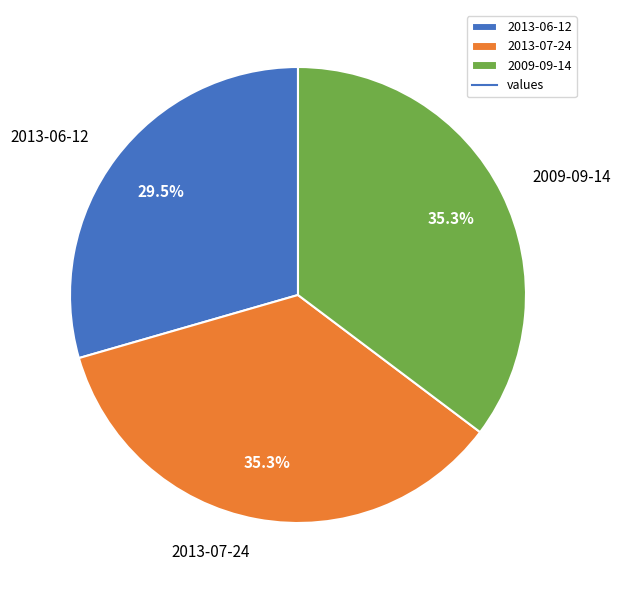

Does 2013-07-24 account for over 50% of the chart?

No